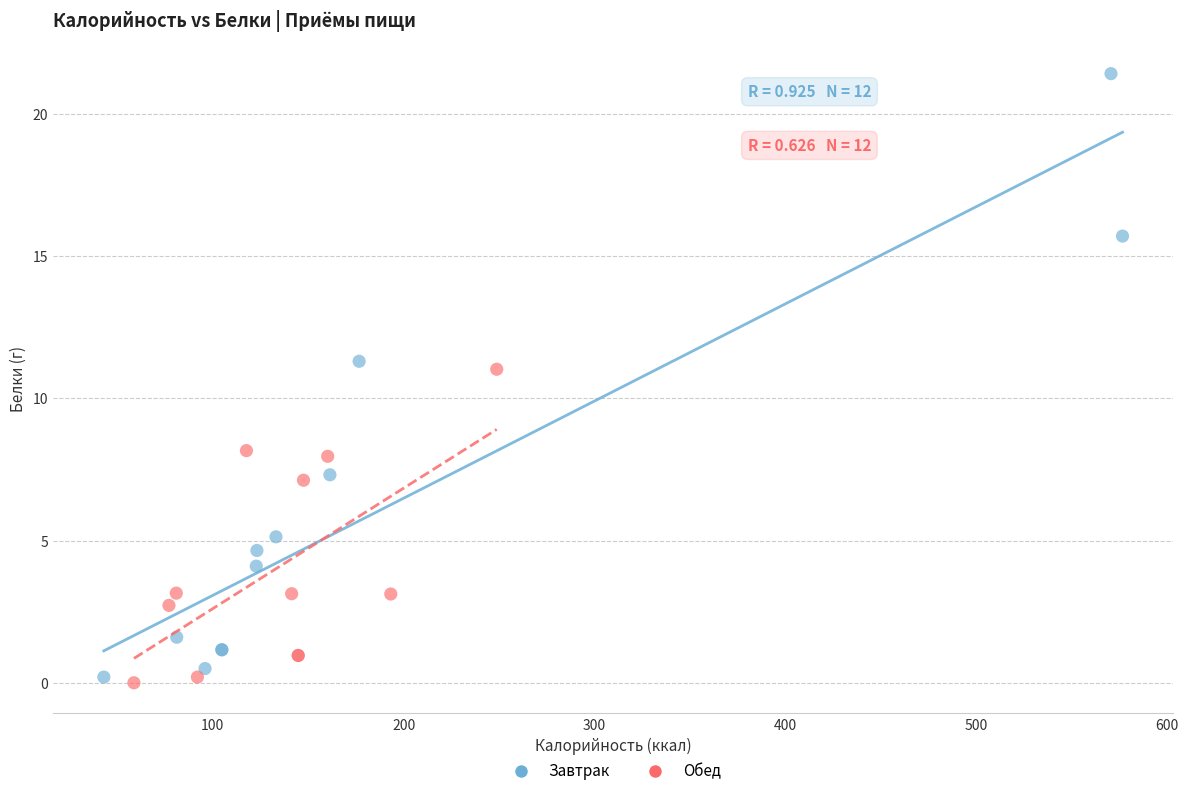

Which series contains the lowest Y value?

Обед